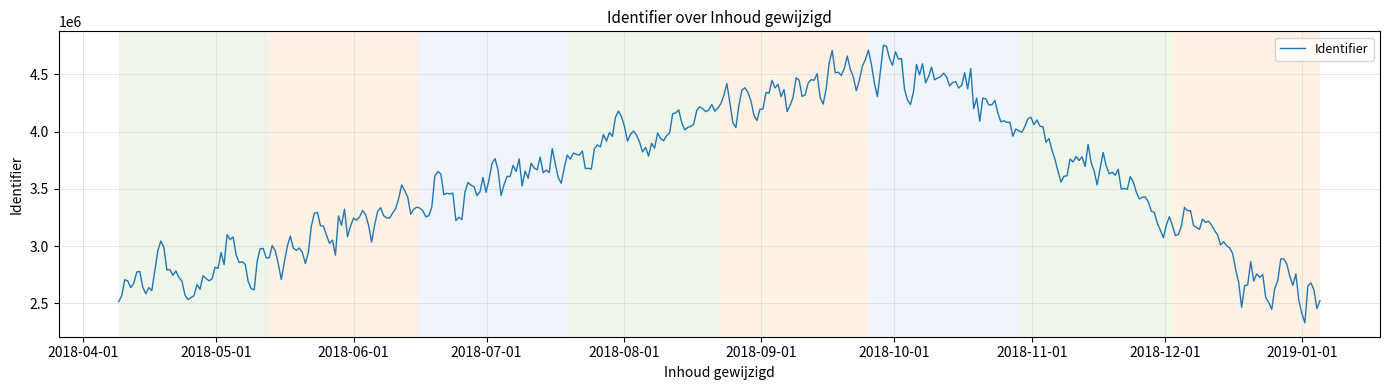

What is the greatest value displayed?

4753308.3